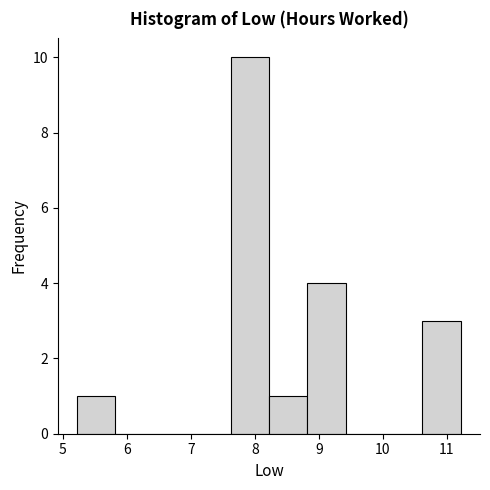

Reading left to right, list every bar in this chart as the range it spans on the x-axis followed by its height. Neither the bar edges nor the heights are printed on the chart, so give them approximately, as read against the axes.

5.22 to 5.82: 1
5.82 to 6.42: 0
6.42 to 7.02: 0
7.02 to 7.62: 0
7.62 to 8.22: 10
8.22 to 8.82: 1
8.82 to 9.42: 4
9.42 to 10.02: 0
10.02 to 10.62: 0
10.62 to 11.22: 3